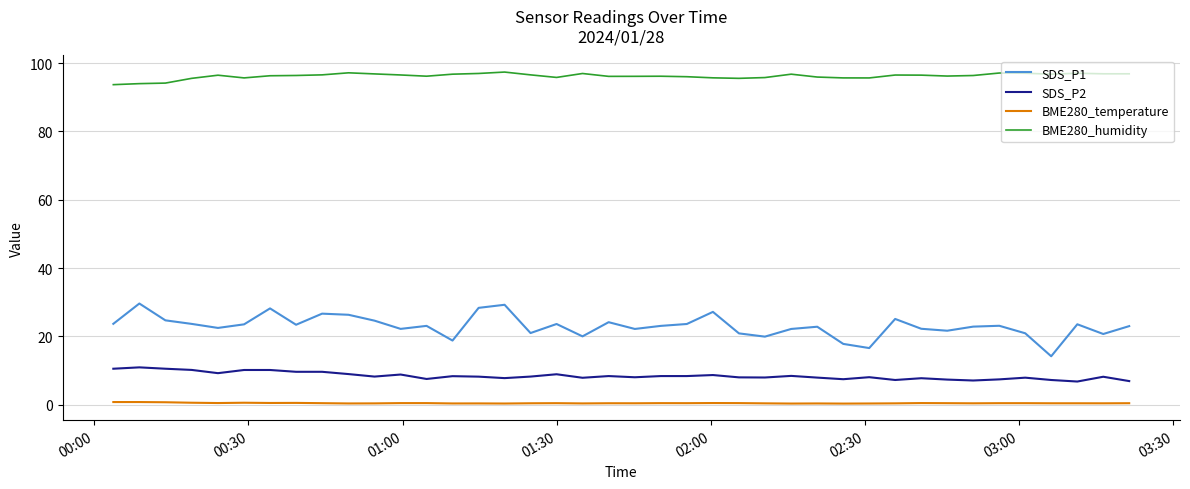

Which series has the largest range (max minus min)?

SDS_P1